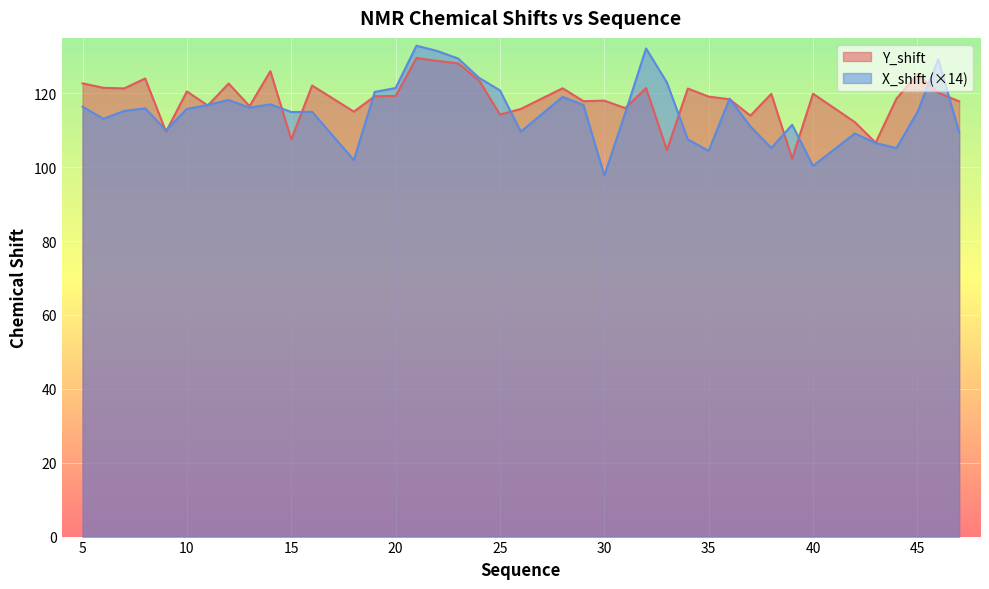

What are all the series names shown in the legend?

Y_shift, X_shift (×14)